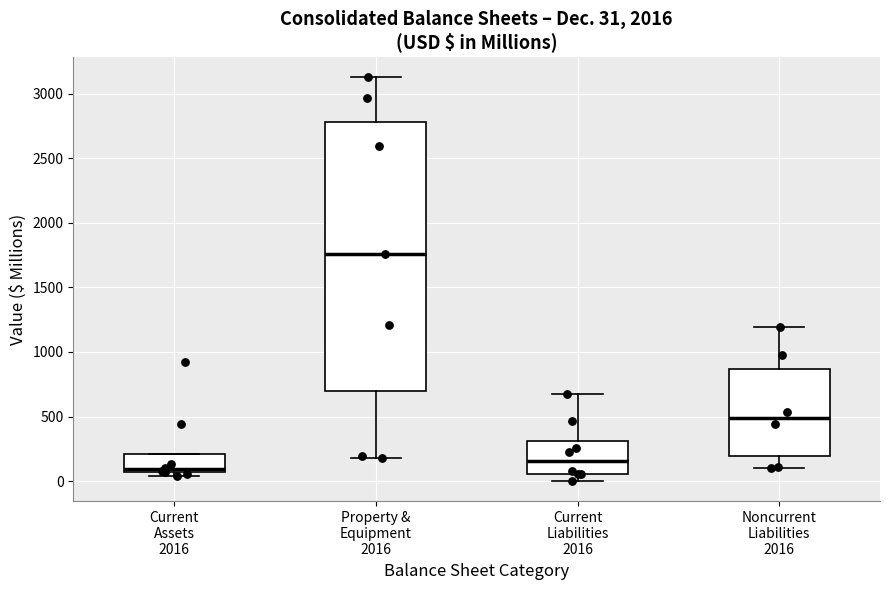

Which box is the tallest, from its lower edge to its upper edge?

Property & Equipment 2016